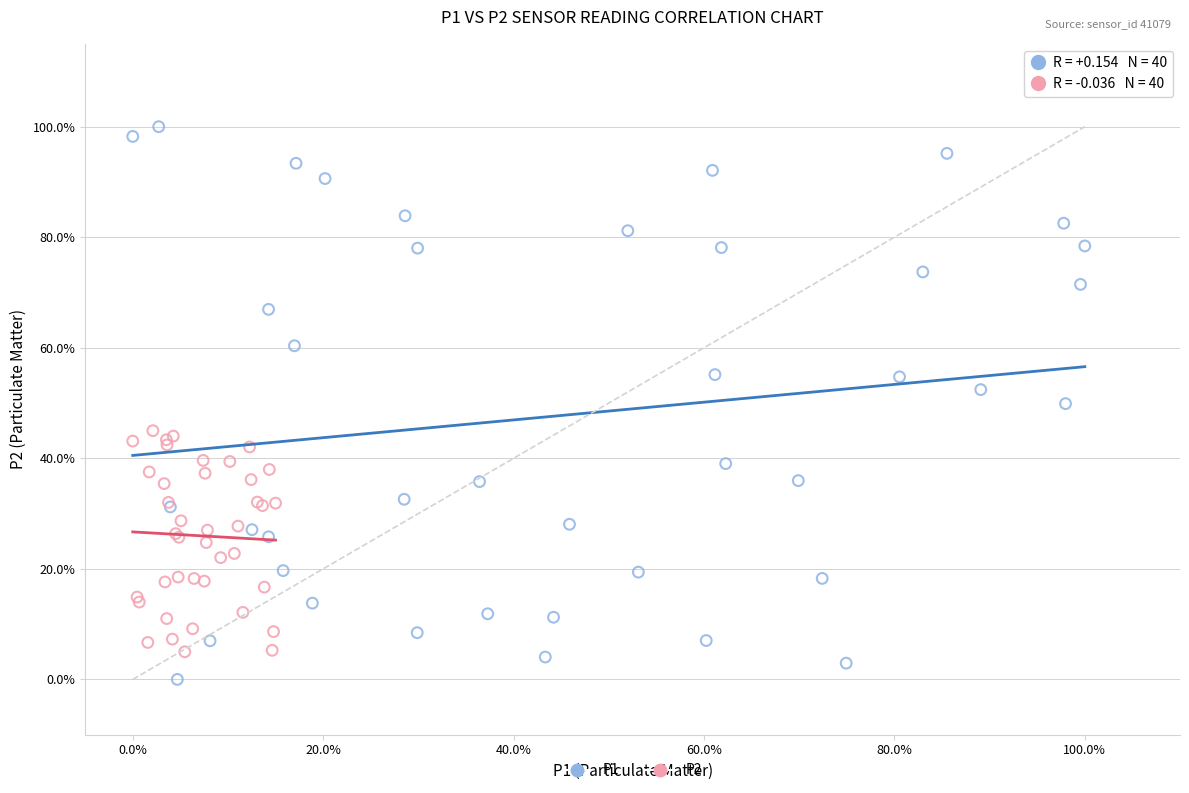

Which series has the largest Y range (max minus min)?

P1